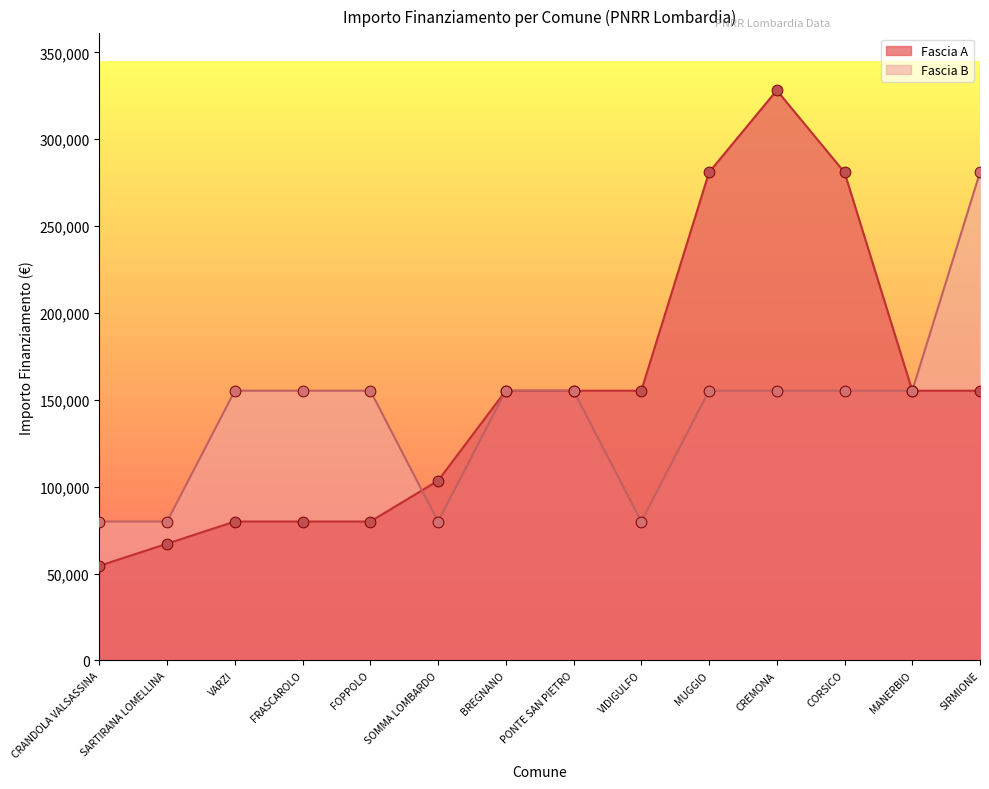

Which series has the largest total across all categories?

Fascia A